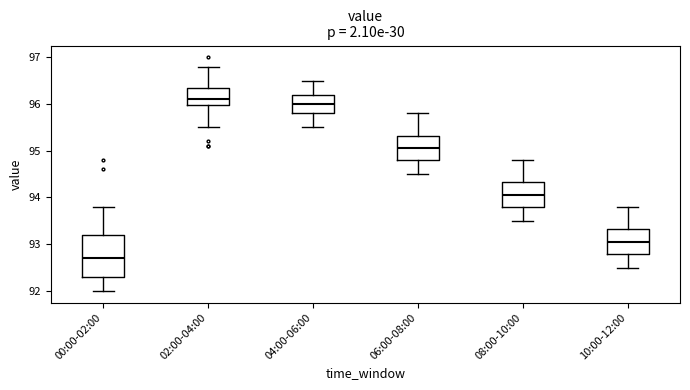

Comparing the boxes themselves (not the whiskers), which one is the tallest?

00:00-02:00